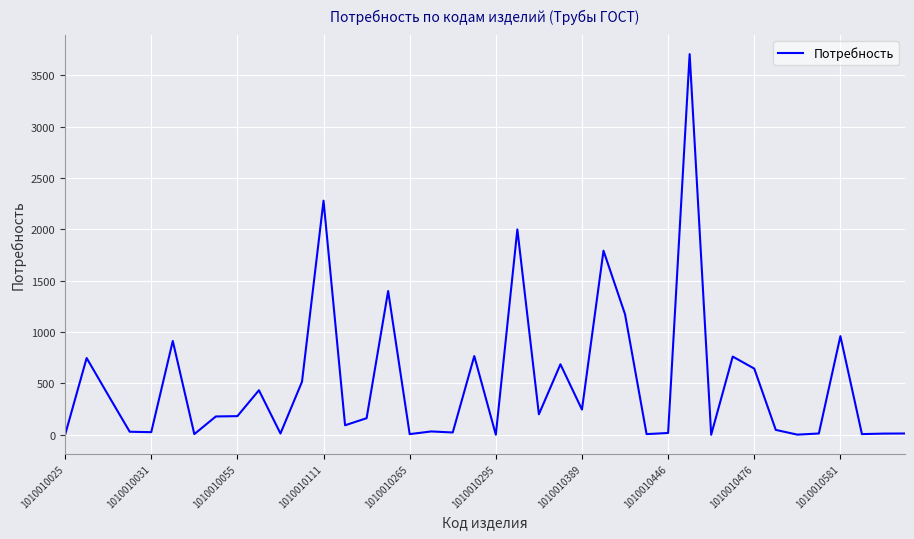

What is the difference between the maximum and minimum values?

3706